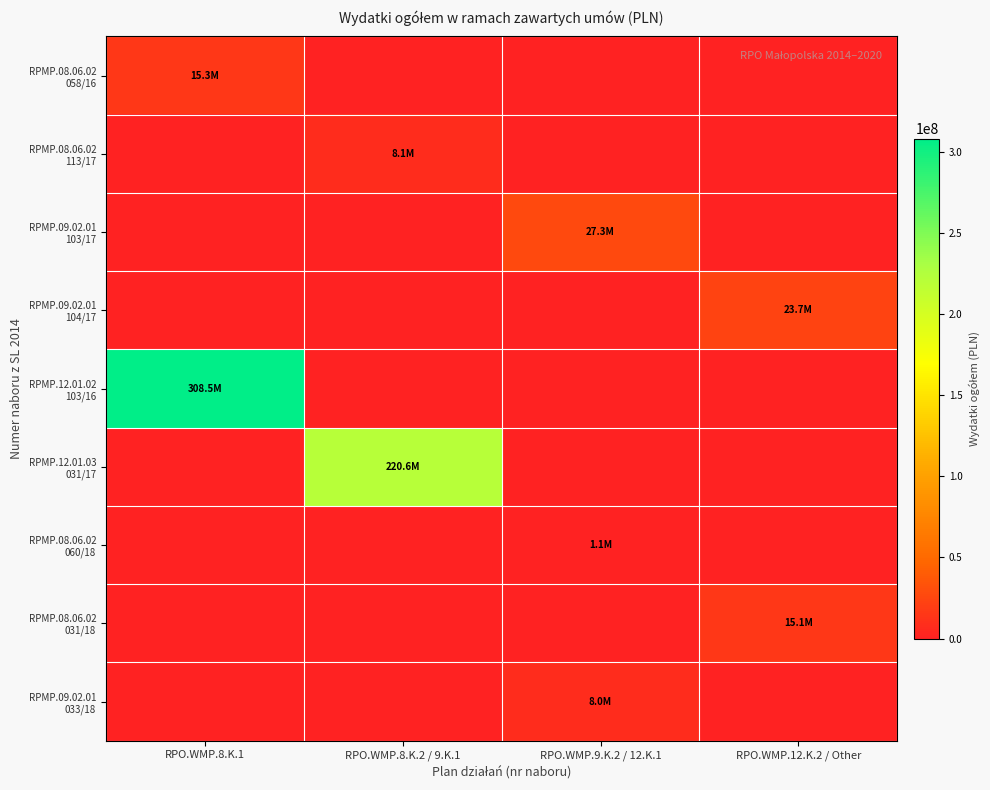

At which category does the chart reach its minimum across all series?

RPO.WMP.8.K.2 / 9.K.1